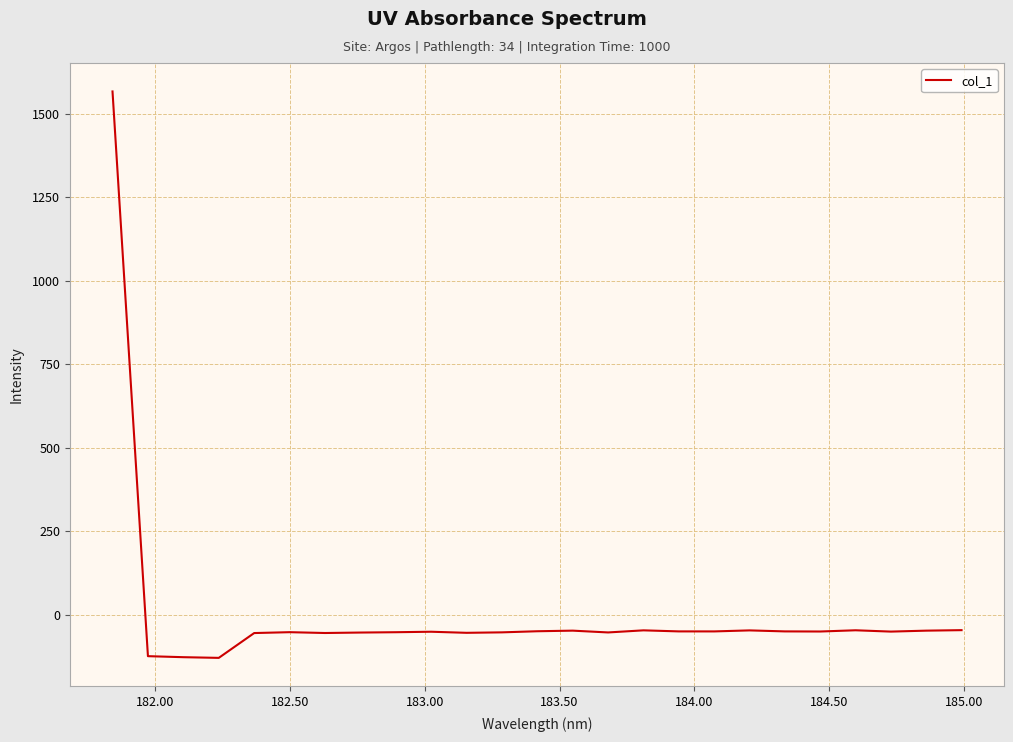

What is the difference between the maximum and minimum values?

1695.9